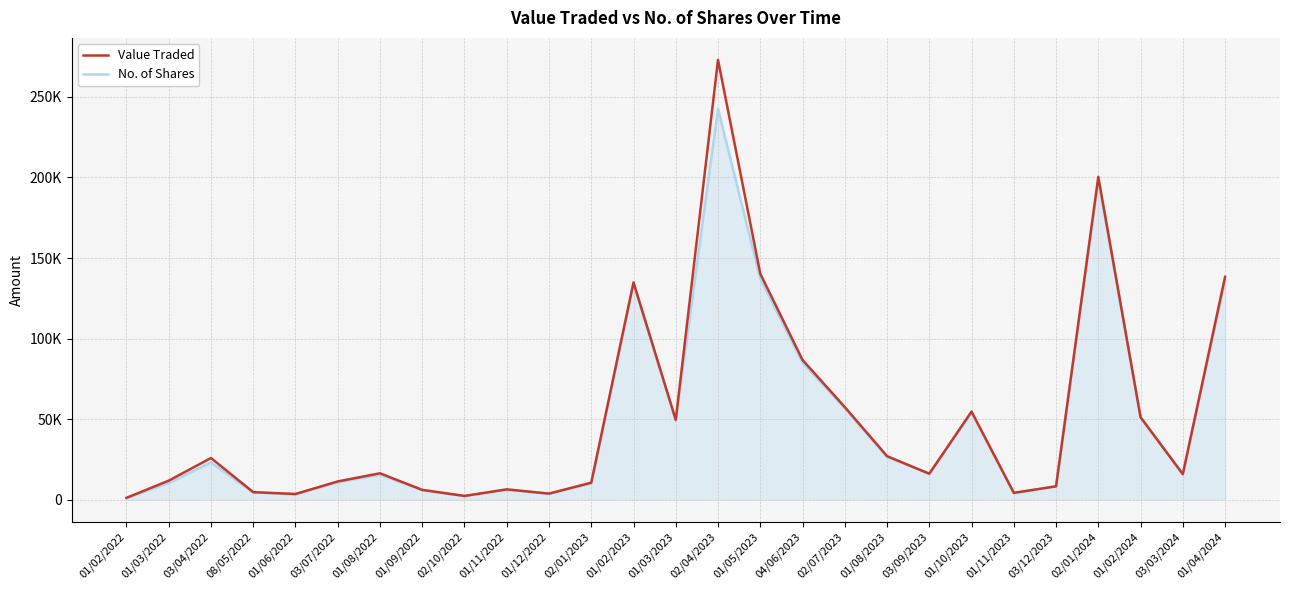

Is it true that No. of Shares equals 56793 at 02/07/2023?

True